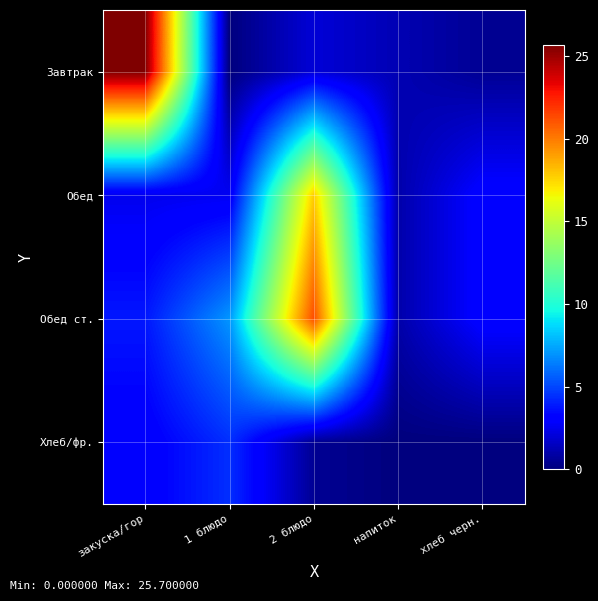

Between 1 блюдо and 2 блюдо, which is larger?

2 блюдо